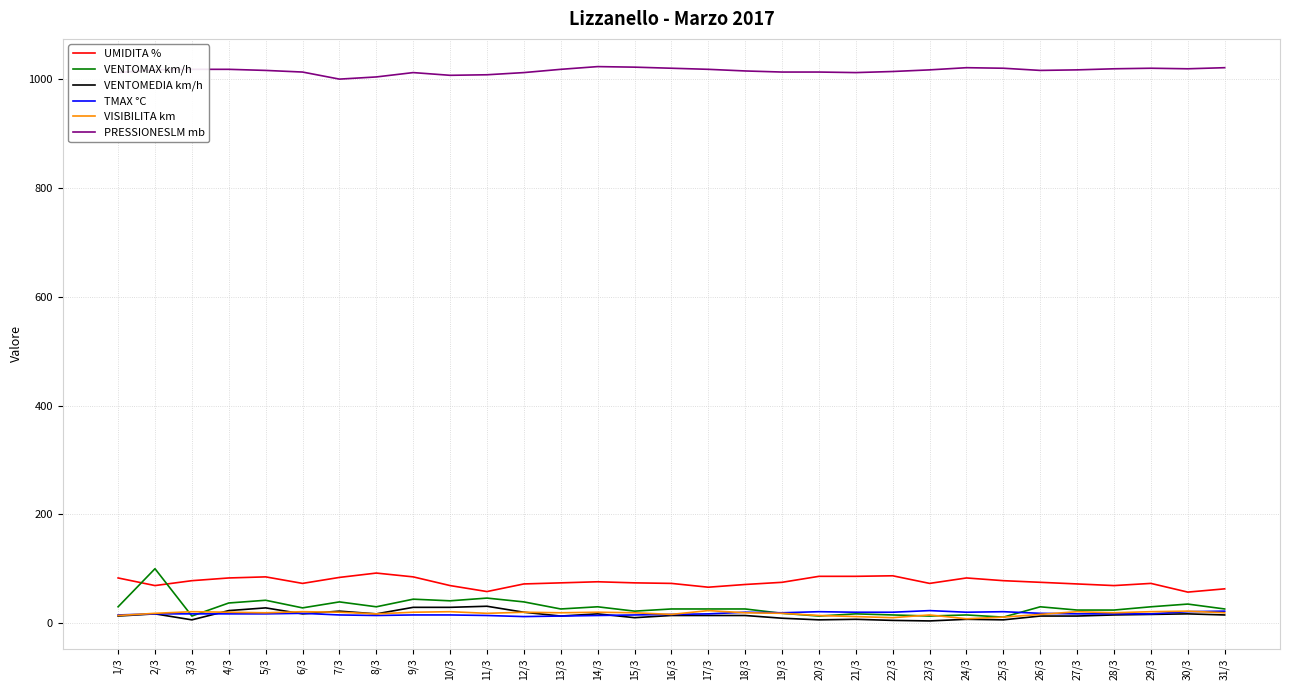

The VENTOMEDIA km/h series shows 14 at 18/3. True or false?

True